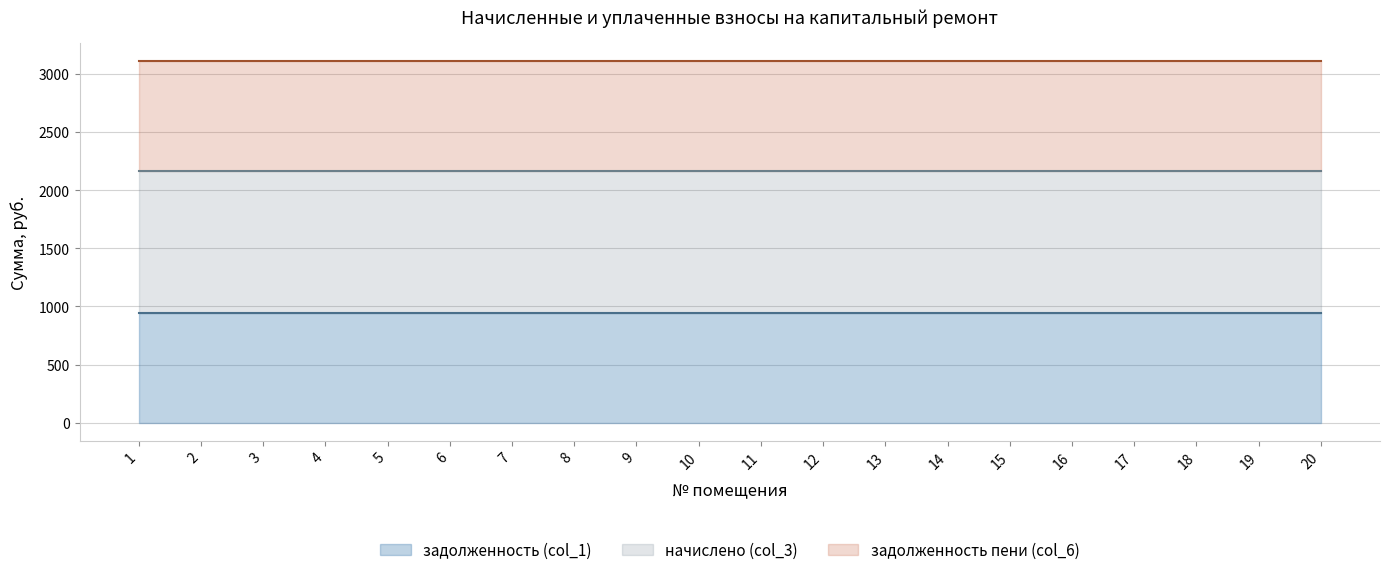

What is the minimum value shown in the chart?

944.6